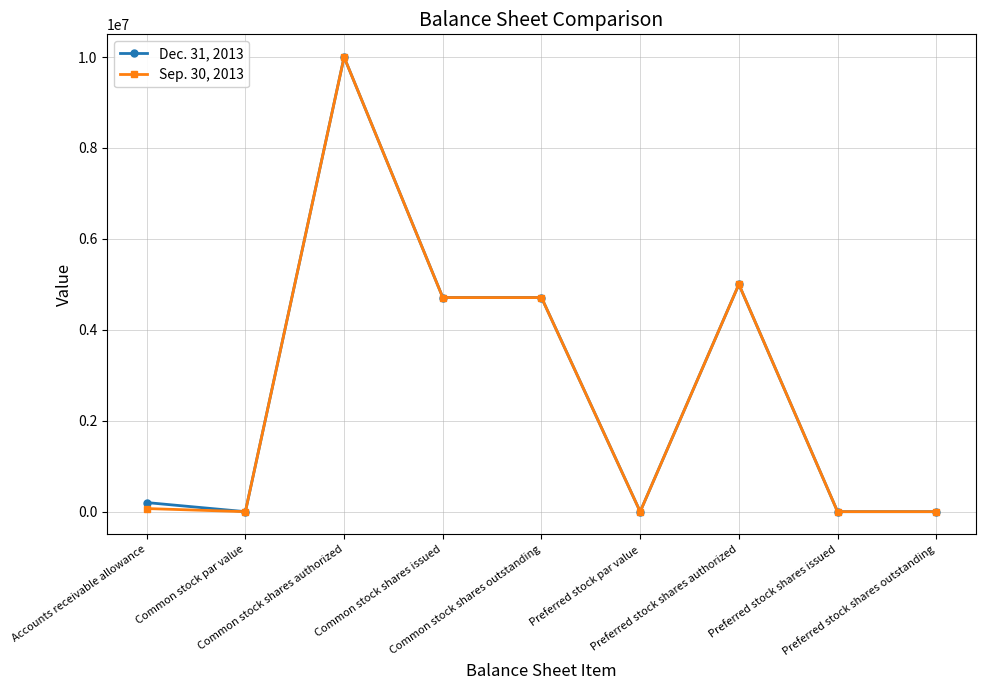

Rank the series by their average value, from highest to lowest.

Dec. 31, 2013, Sep. 30, 2013